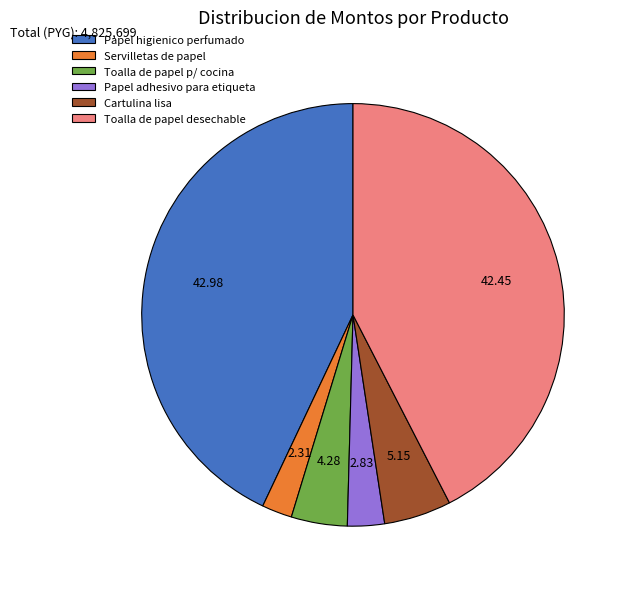

Which slice is the largest?

Papel higienico perfumado